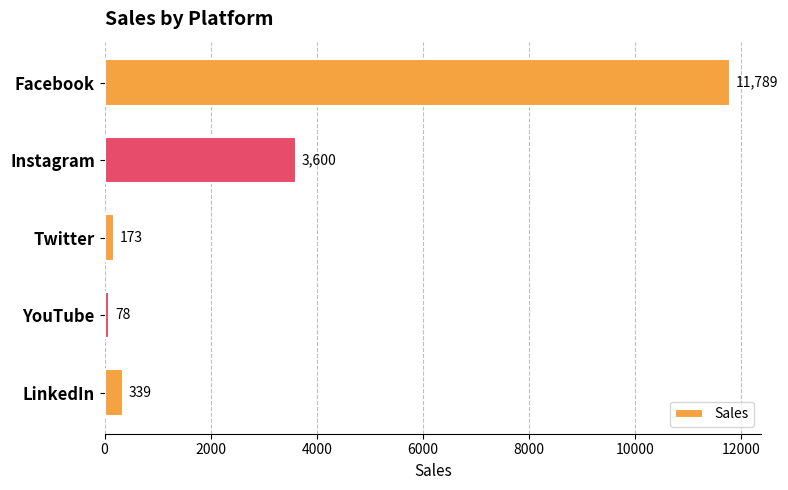

How many data points are less than 339?

2